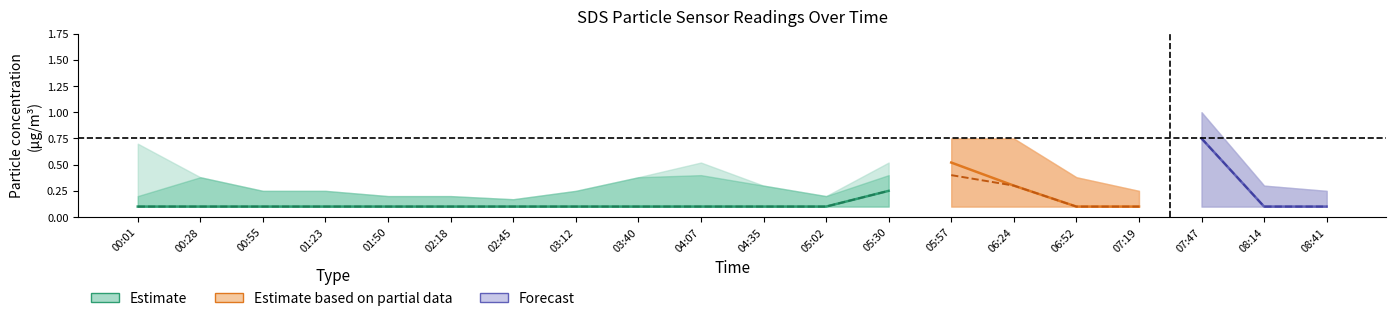

True or false: SDS_P1 has more than 0 interior local peaks.

False